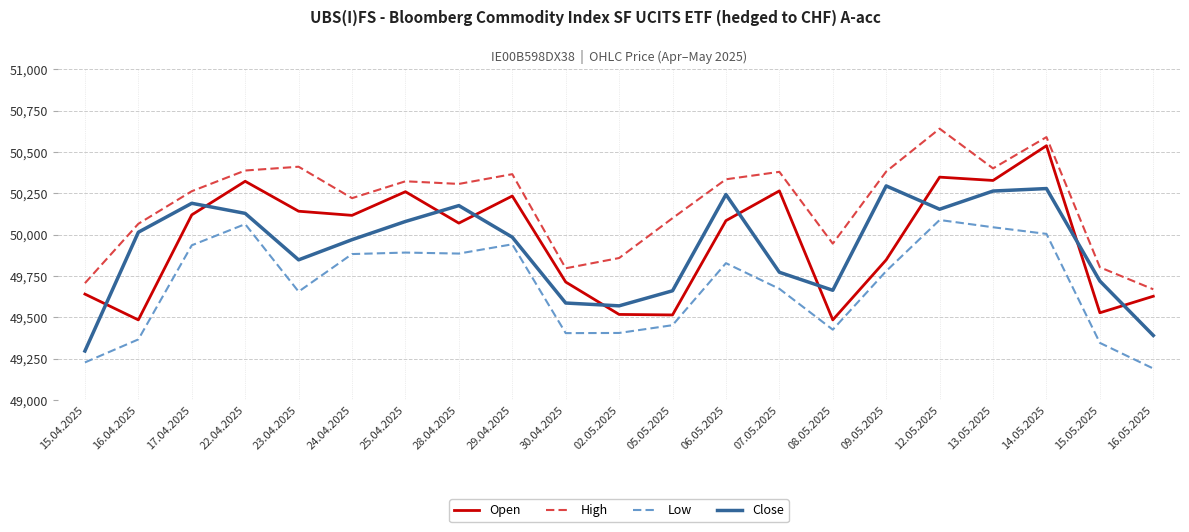

What is the total value across all series at 05.05.2025?

198729